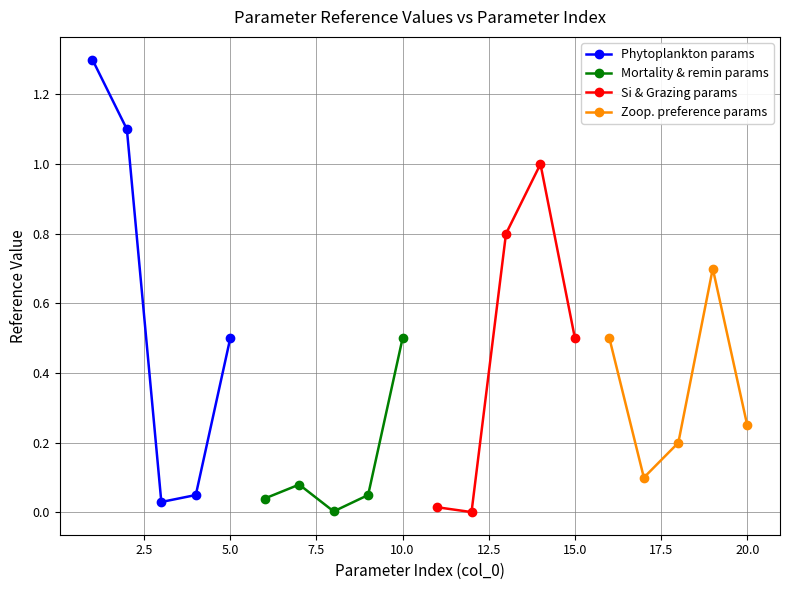

Does the chart have visible grid lines?

Yes